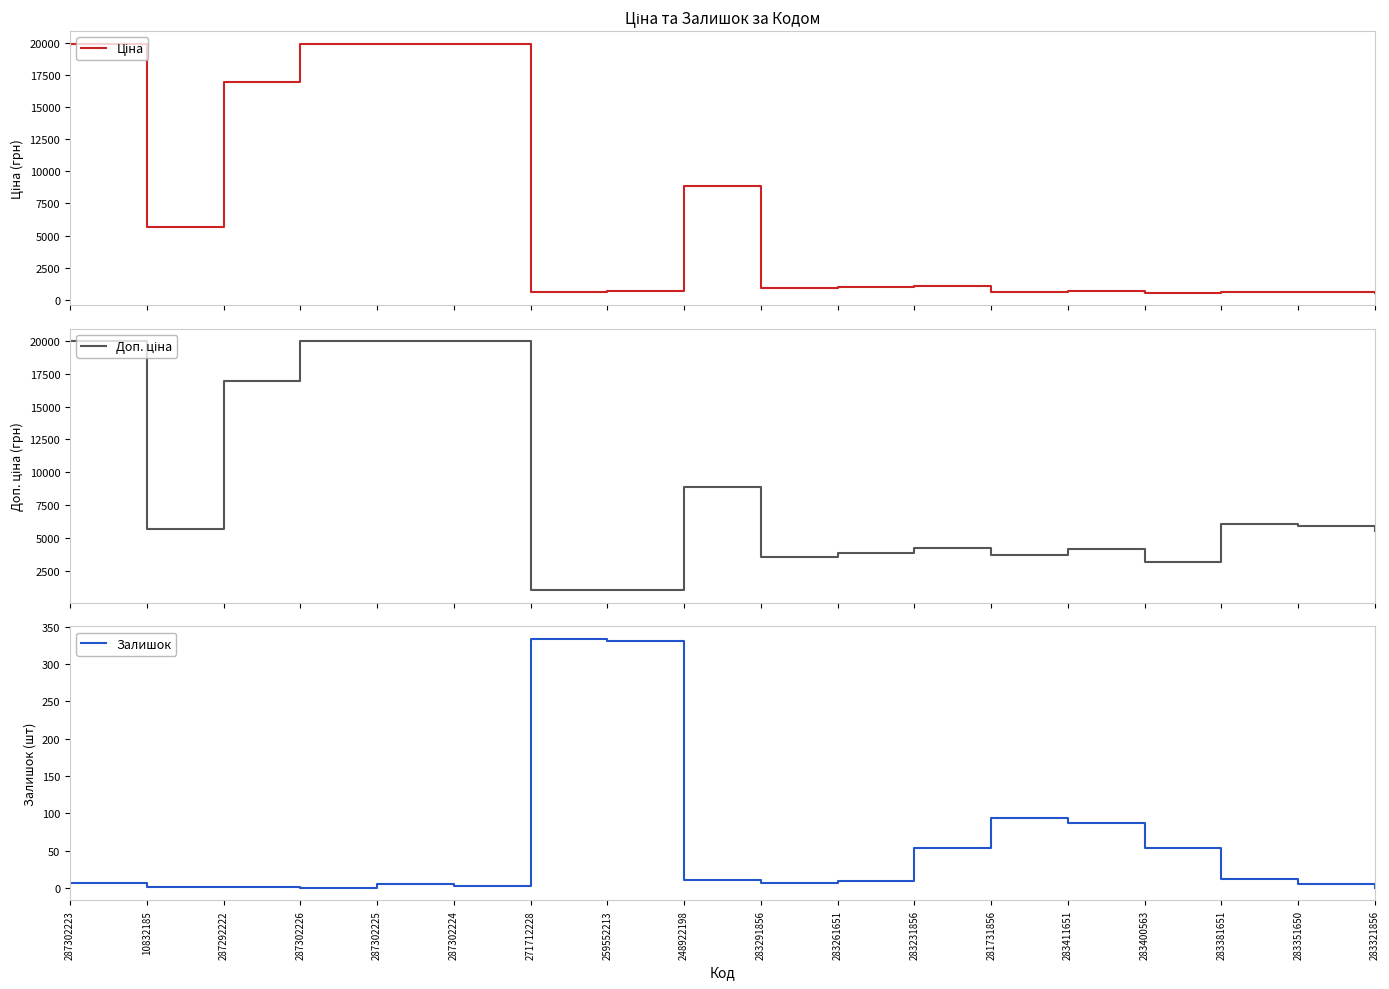

True or false: Ціна has more than 0 interior local peaks.

True